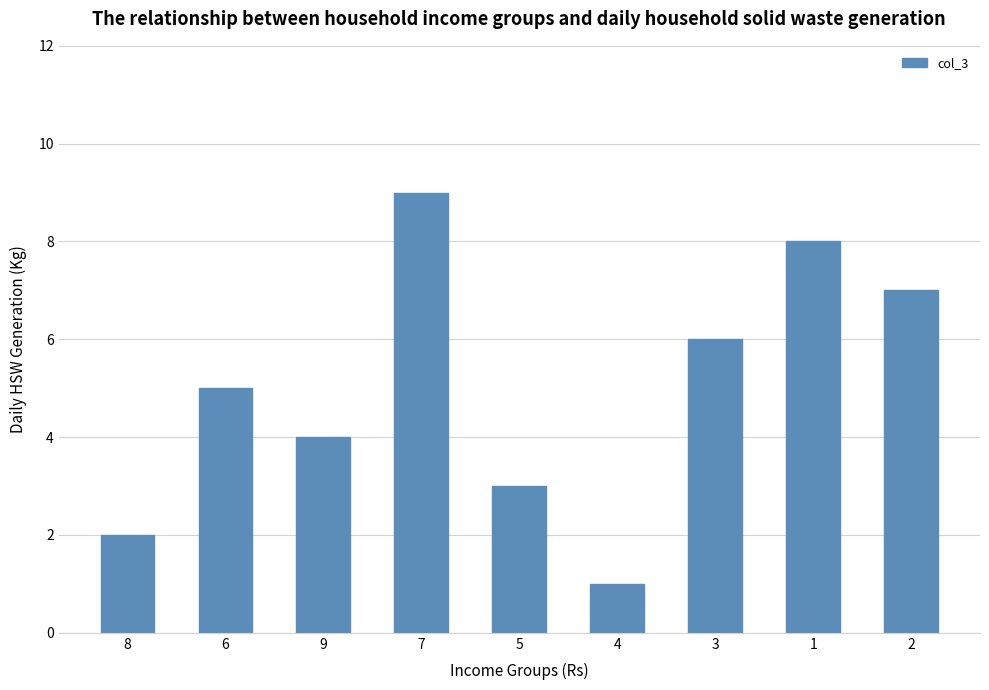

Count the number of categories in the chart.

9